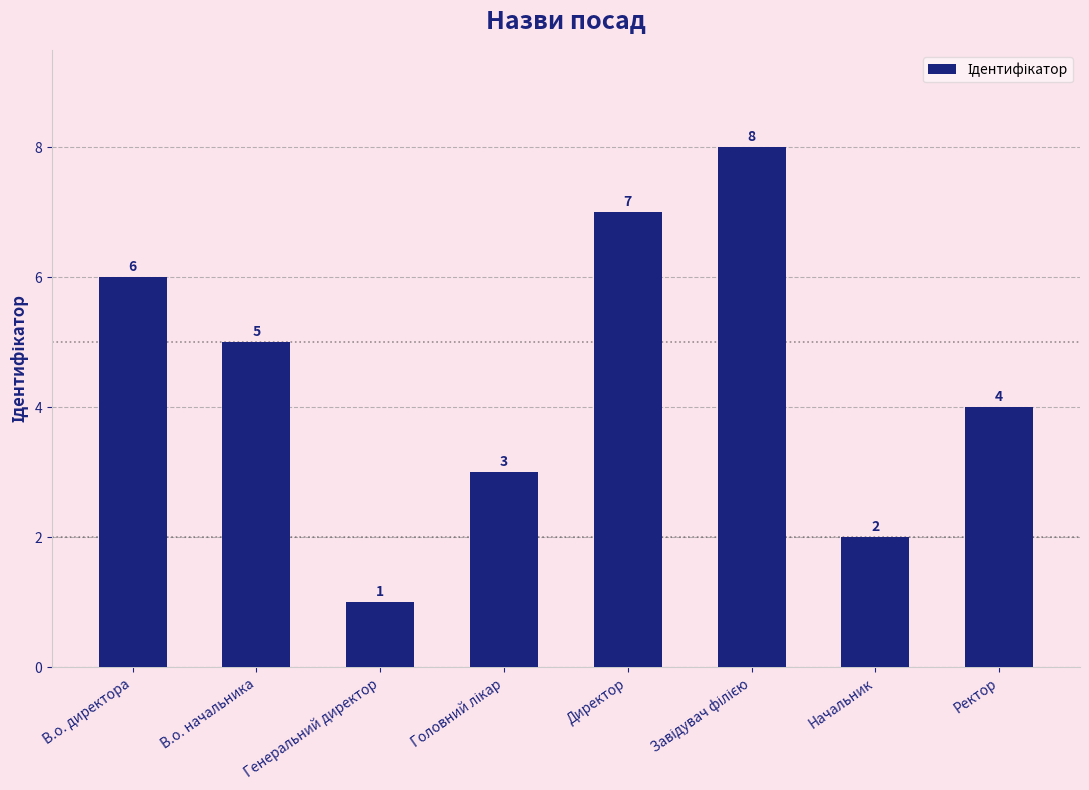

Reading left to right, list all the values displayed in this chart.

6	5	1	3	7	8	2	4